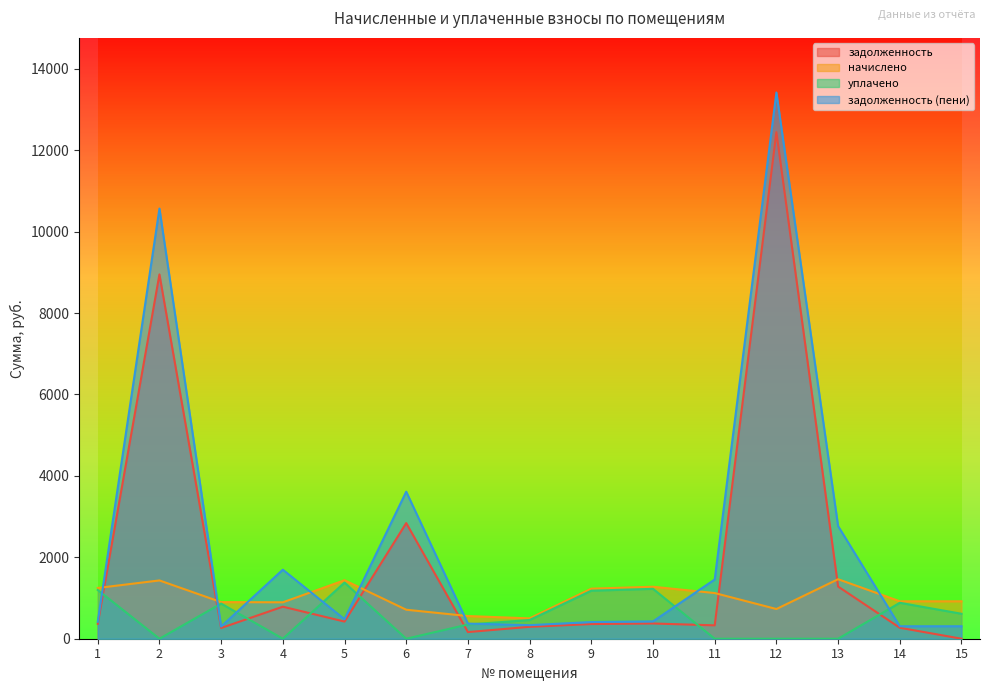

How many data points in задолженность (пени) are above 425?

8